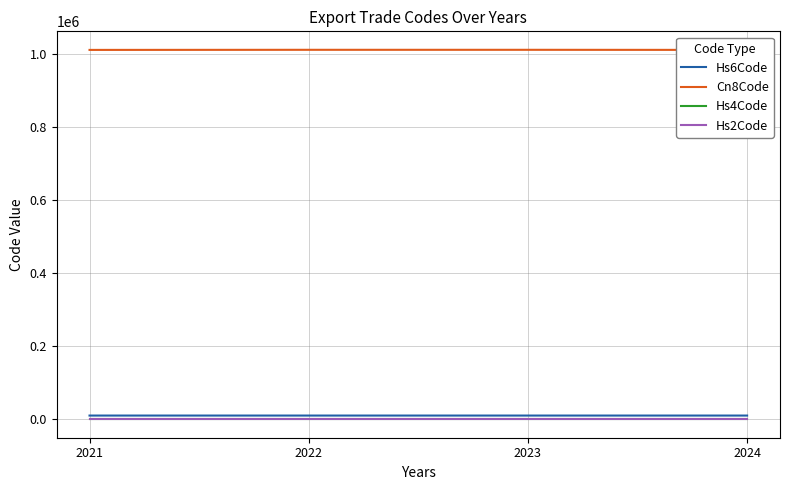

True or false: Hs4Code and Cn8Code cross at least once.

False